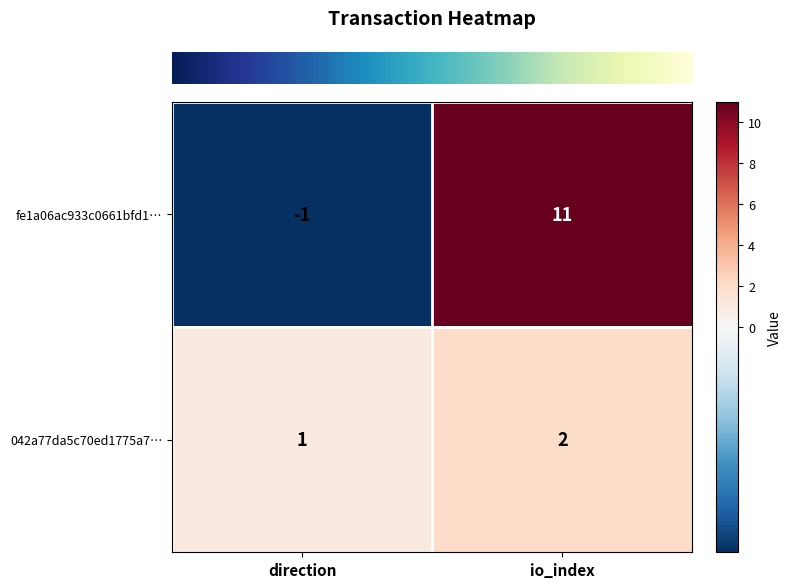

Reading right to left, extract all data points from this chart.

fe1a06ac933c0661bfd1…: 11	-1
042a77da5c70ed1775a7…: 2	1